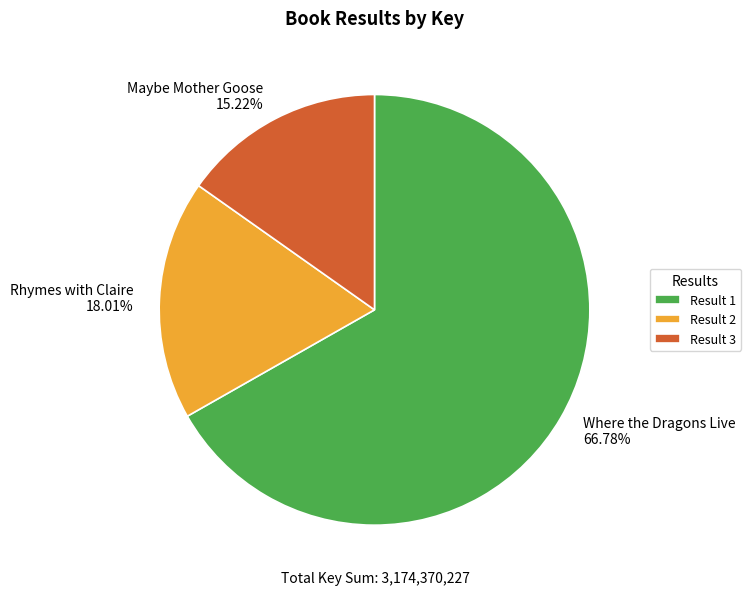

Count the number of slices in the pie.

3